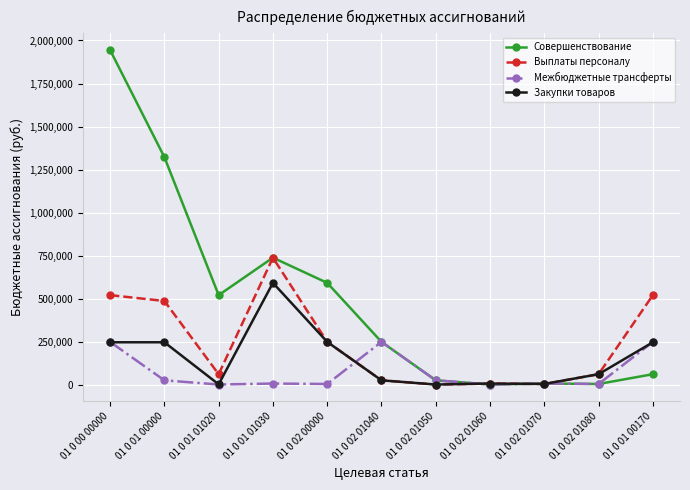

What is the difference between the second highest and second lowest values in the Межбюджетные трансферты series?

247576